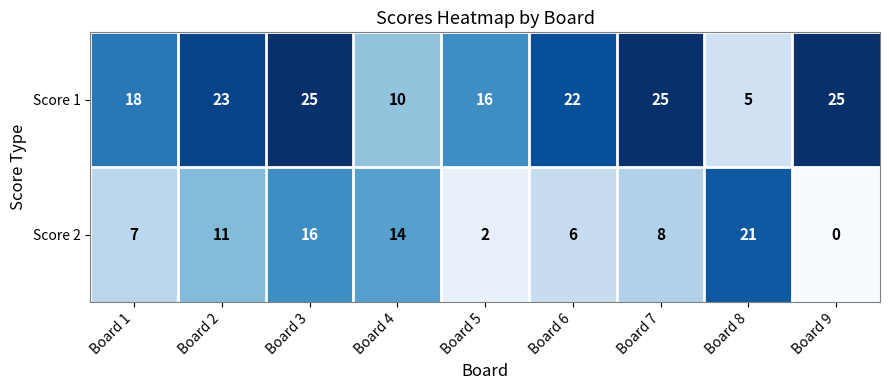

Which series changed the most between Board 3 and Board 7?

Score 2